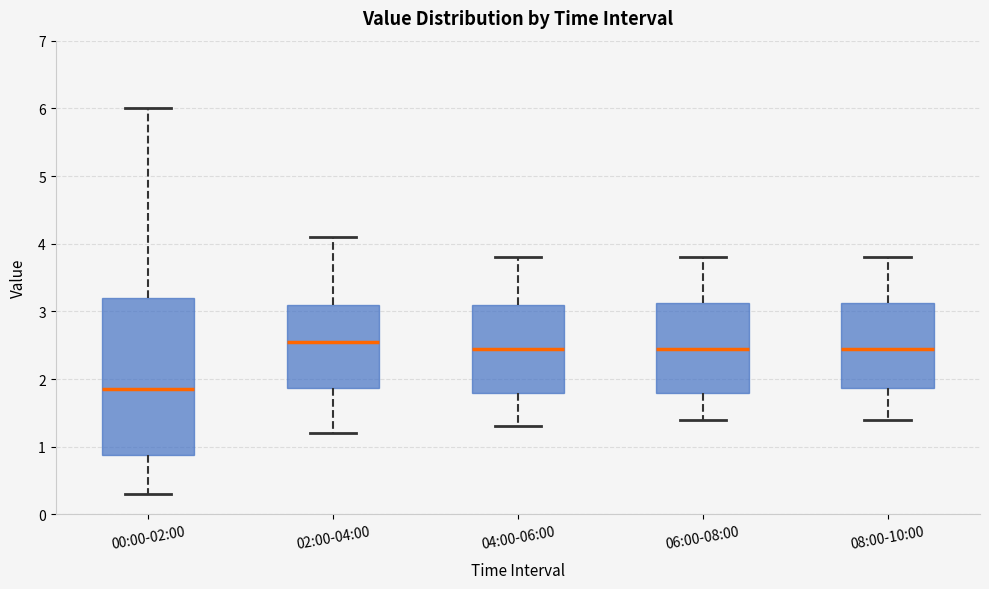

Reading left to right, read every box against the y-axis: the position of its median line, the range the box covers, and the ends of its whiskers. The values are not printed on the chart, so give them approximately, as read against the axis.

00:00-02:00: median 1.9, box 0.9 to 3.2, whiskers 0.3 to 6.0
02:00-04:00: median 2.6, box 1.9 to 3.1, whiskers 1.2 to 4.1
04:00-06:00: median 2.5, box 1.8 to 3.1, whiskers 1.3 to 3.8
06:00-08:00: median 2.5, box 1.8 to 3.1, whiskers 1.4 to 3.8
08:00-10:00: median 2.5, box 1.9 to 3.1, whiskers 1.4 to 3.8